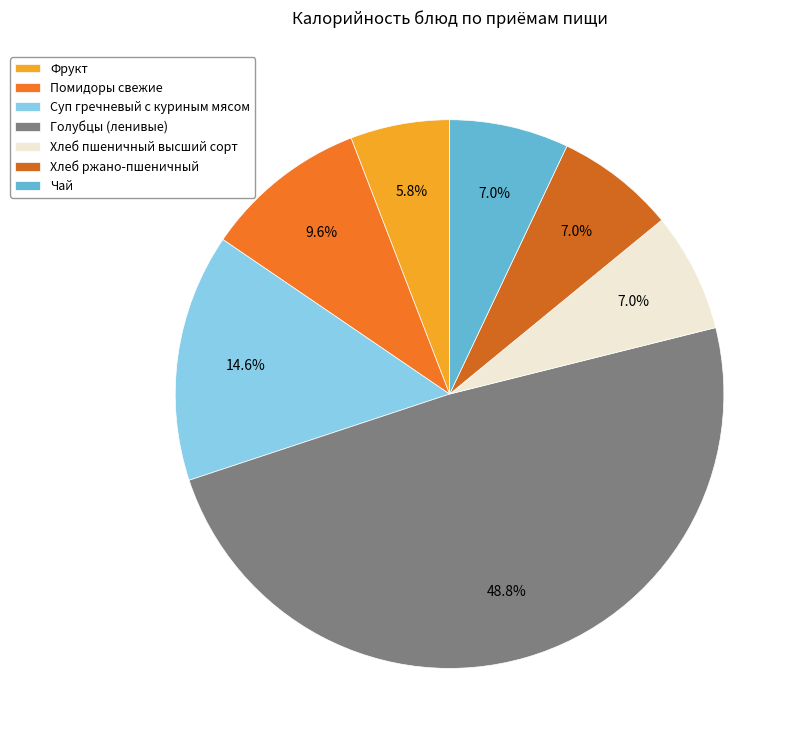

To the nearest percent, what is the difference between the largest and smallest slice percentages?

43%